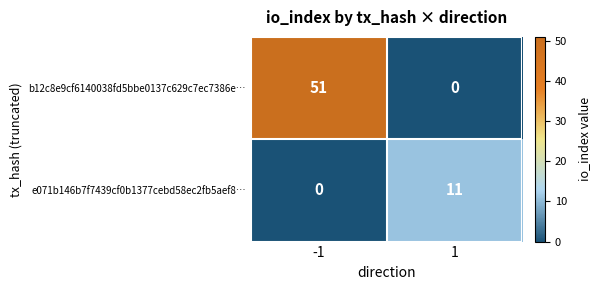

List the series in order of their overall mean, highest first.

b12c8e9cf6140038fd5bbe0137c629c7ec7386e…, e071b146b7f7439cf0b1377cebd58ec2fb5aef8…